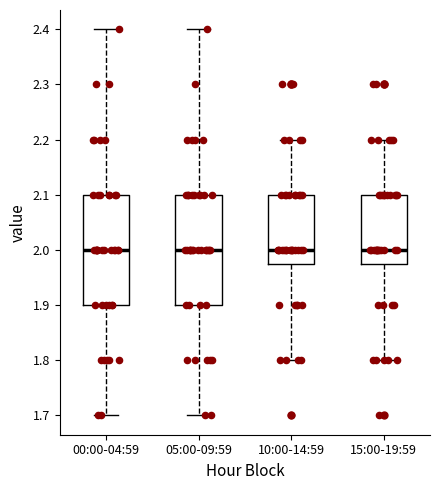

Reading left to right, read every box against the y-axis: the position of its median line, the range the box covers, and the ends of its whiskers. The values are not printed on the chart, so give them approximately, as read against the axis.

00:00-04:59: median 2.00, box 1.90 to 2.10, whiskers 1.70 to 2.40
05:00-09:59: median 2.00, box 1.90 to 2.10, whiskers 1.70 to 2.40
10:00-14:59: median 2.00, box 1.98 to 2.10, whiskers 1.80 to 2.20
15:00-19:59: median 2.00, box 1.98 to 2.10, whiskers 1.80 to 2.20